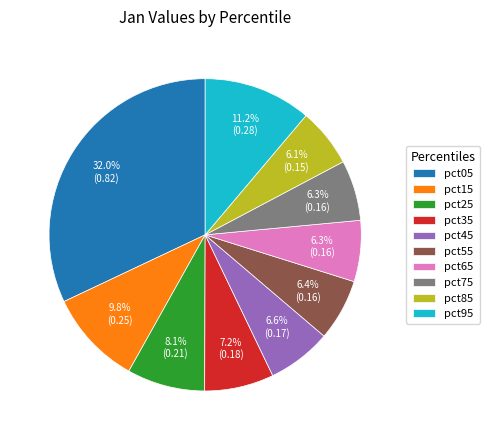

Do pct95 and pct65 together represent more than half of the pie?

No